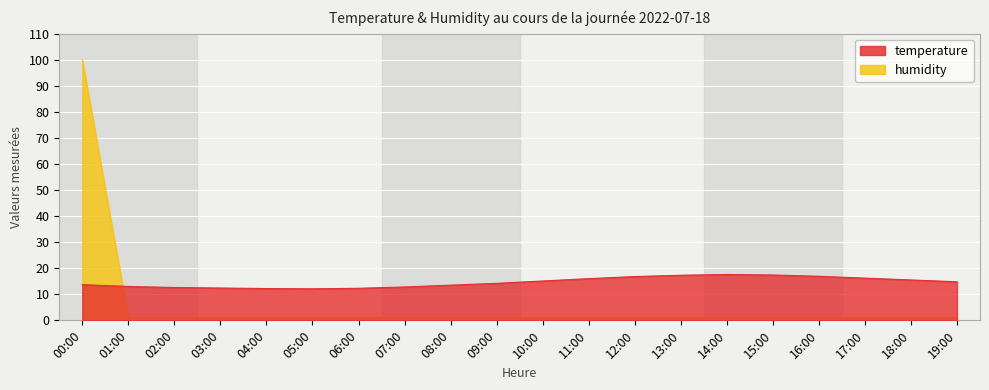

What is the difference between the maximum and minimum values in the humidity series?

98.9